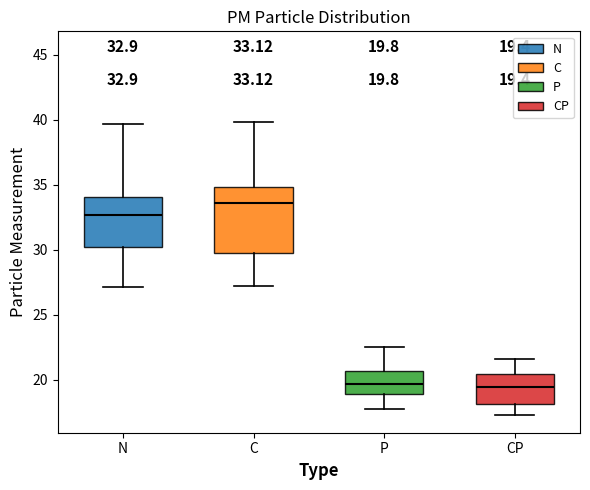

Which box is the tallest, from its lower edge to its upper edge?

C